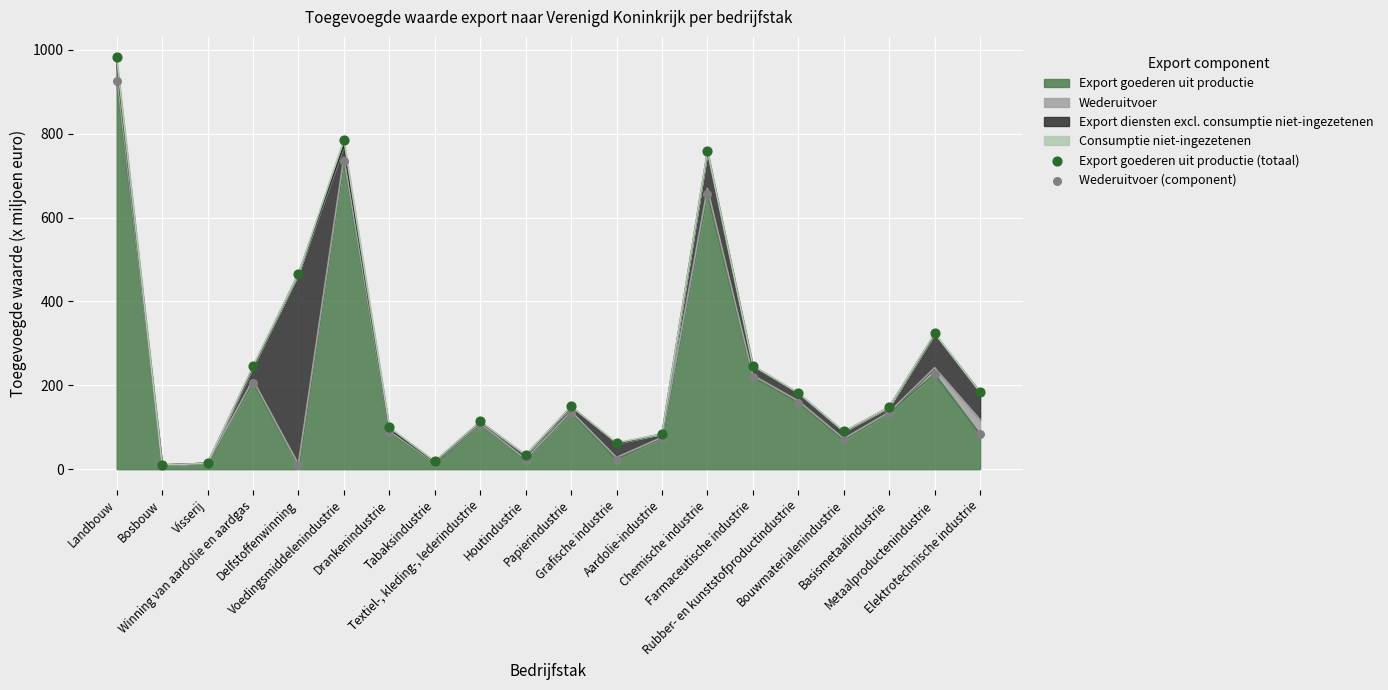

Which series has the largest total across all categories?

Export goederen uit productie (totaal)